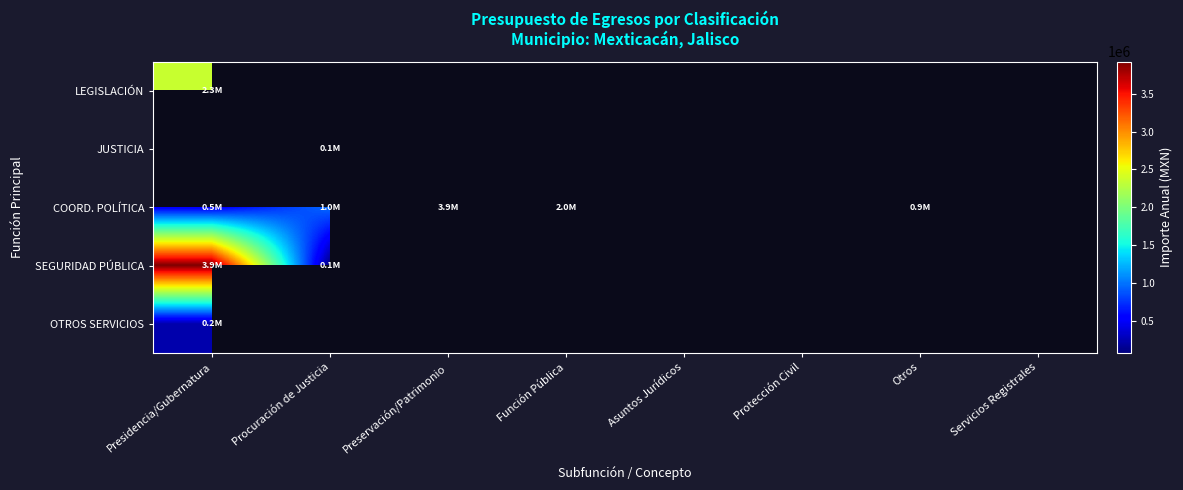

True or false: COORD. POLÍTICA has a value of 836993.9 at Presidencia/Gubernatura.

False